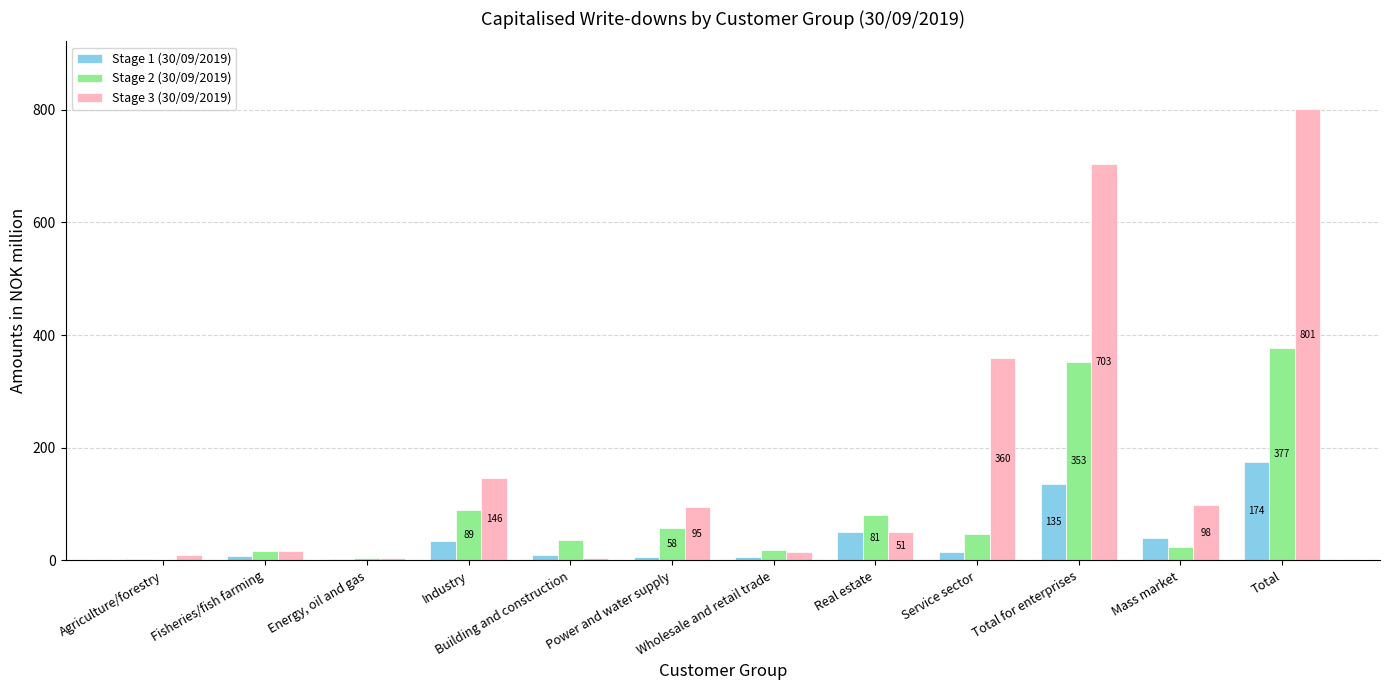

Where does the Stage 2 (30/09/2019) series first go above 47?

Industry